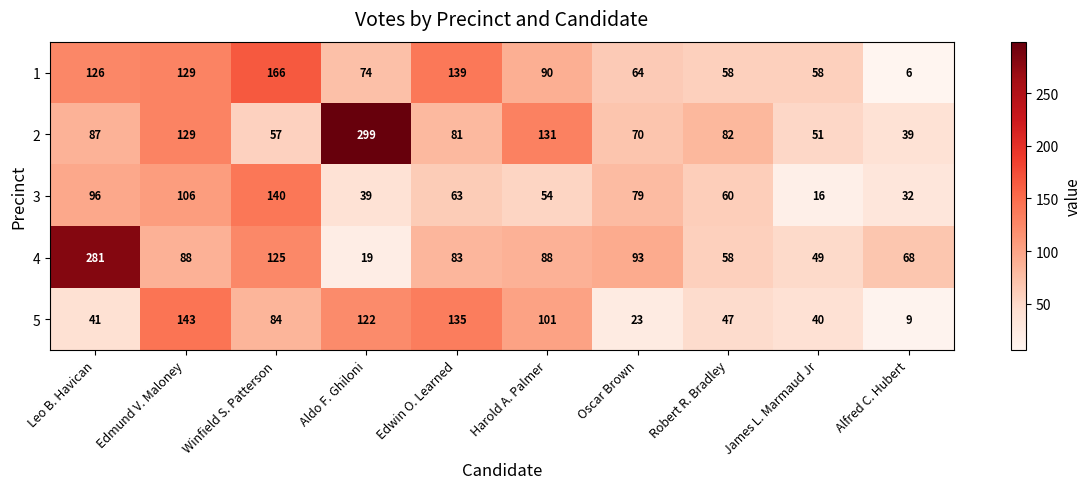

Which series has the largest total across all categories?

2